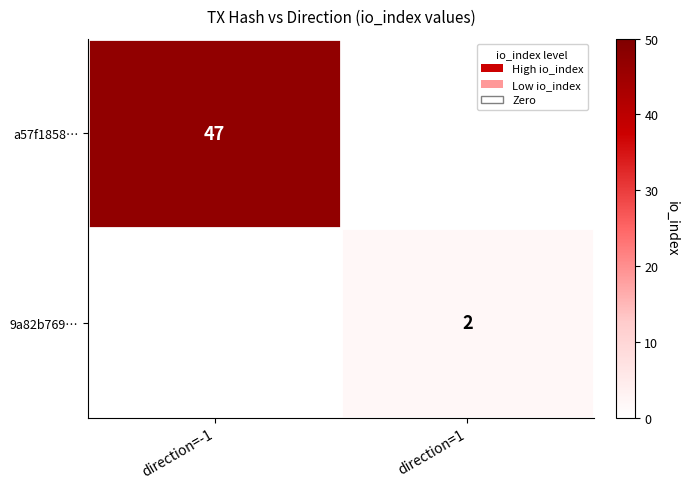

Is it true that a57f1858… equals 47 at direction=-1?

True